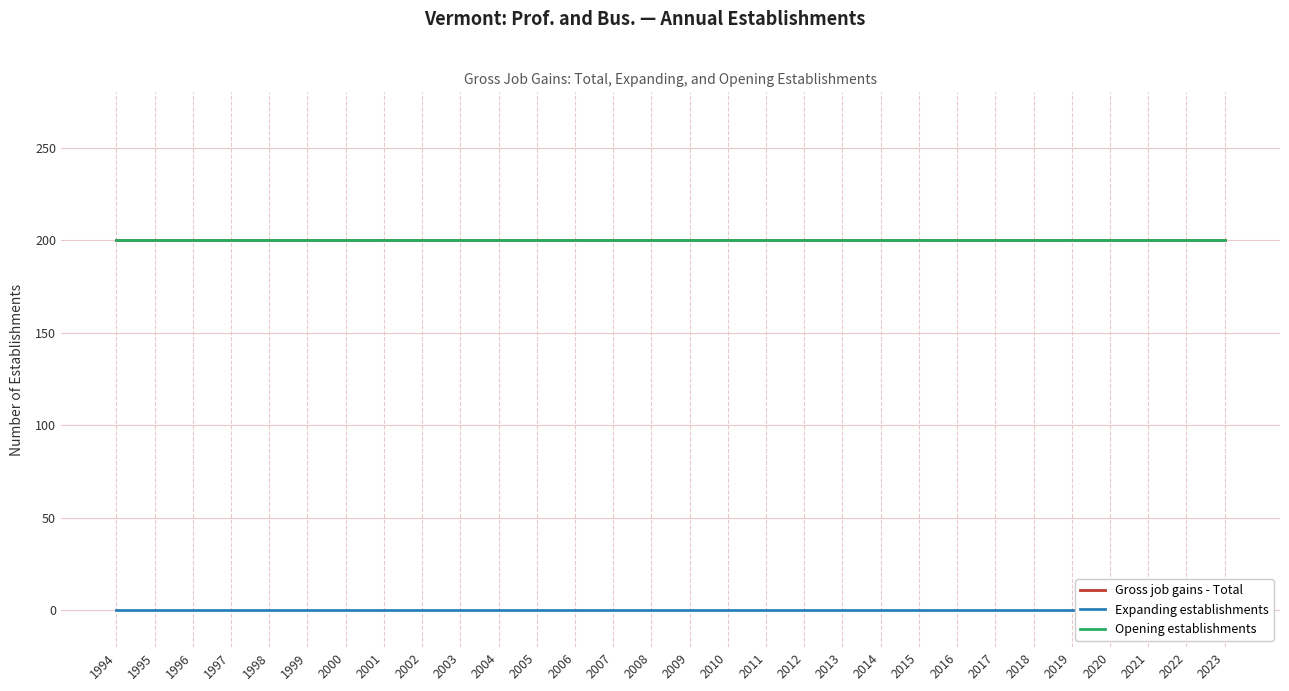

Rank the categories by Expanding establishments value from highest to lowest.

1994, 1995, 1996, 1997, 1998, 1999, 2000, 2001, 2002, 2003, 2004, 2005, 2006, 2007, 2008, 2009, 2010, 2011, 2012, 2013, 2014, 2015, 2016, 2017, 2018, 2019, 2020, 2021, 2022, 2023